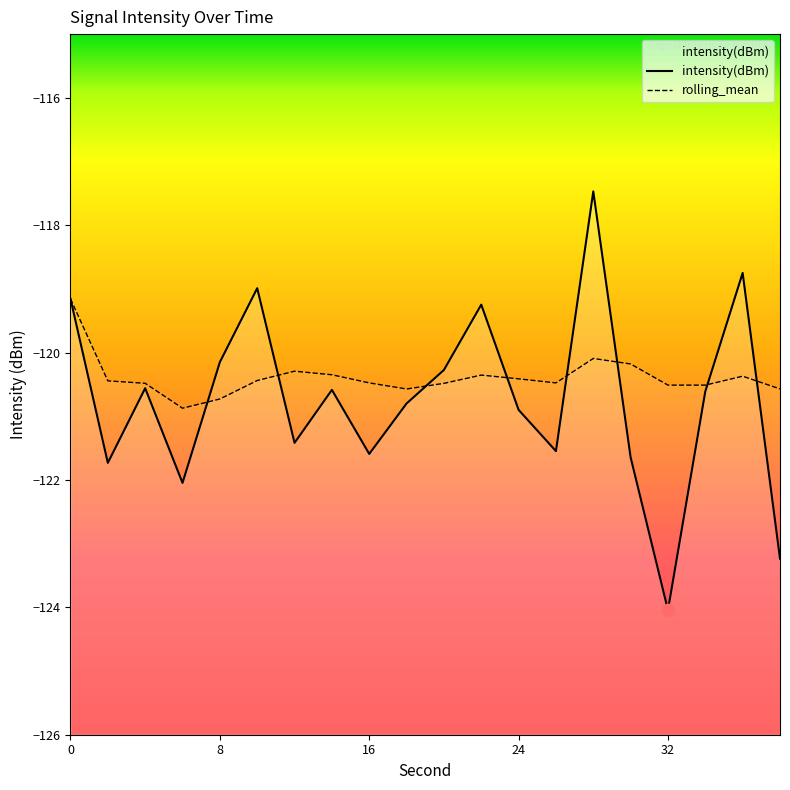

Which series has the widest spread of Y values?

intensity(dBm)